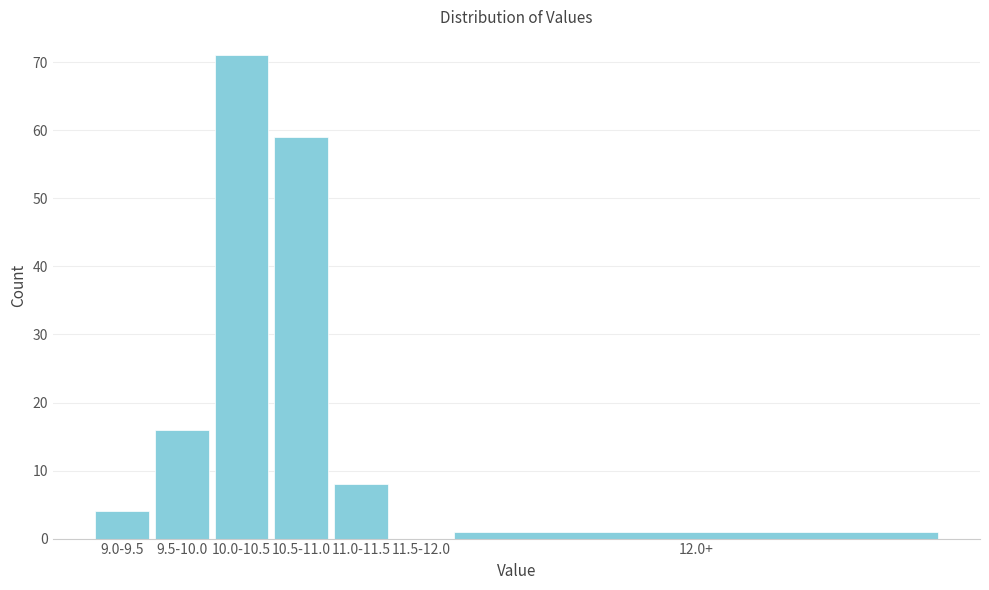

Reading left to right, transcribe all the data shown in this chart.

9.0-9.5=4	9.5-10.0=16	10.0-10.5=71	10.5-11.0=59	11.0-11.5=8	11.5-12.0=0	12.0+=1